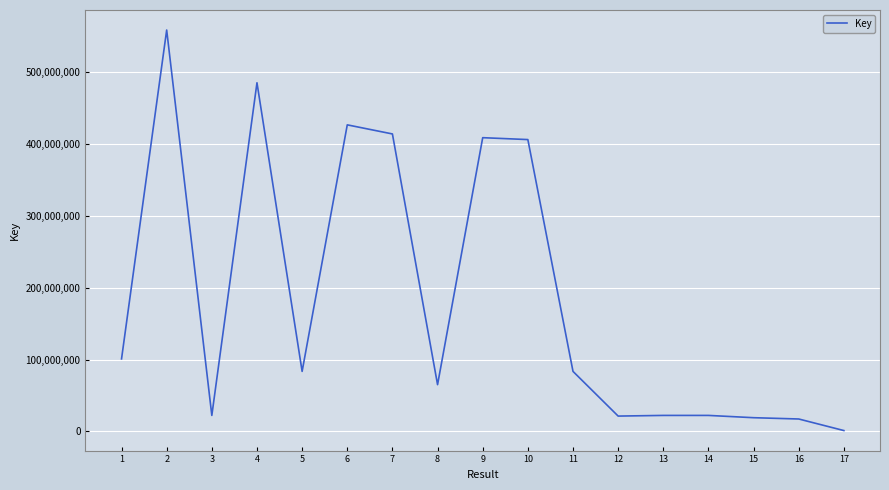

At which category does the data reach its first local peak?

2